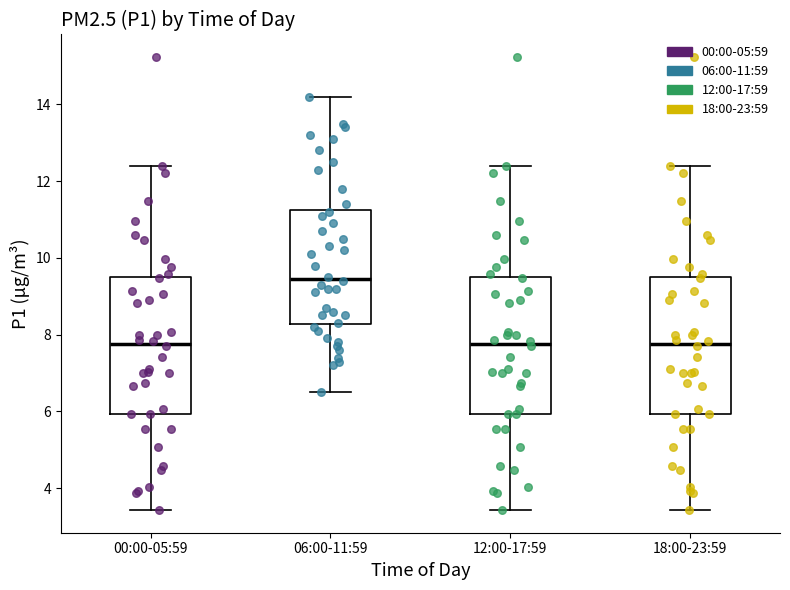

Where does the lower whisker of the box for 06:00-11:59 end on the y-axis? The values are not printed on the chart, so give them approximately, as read against the axis.

6.6